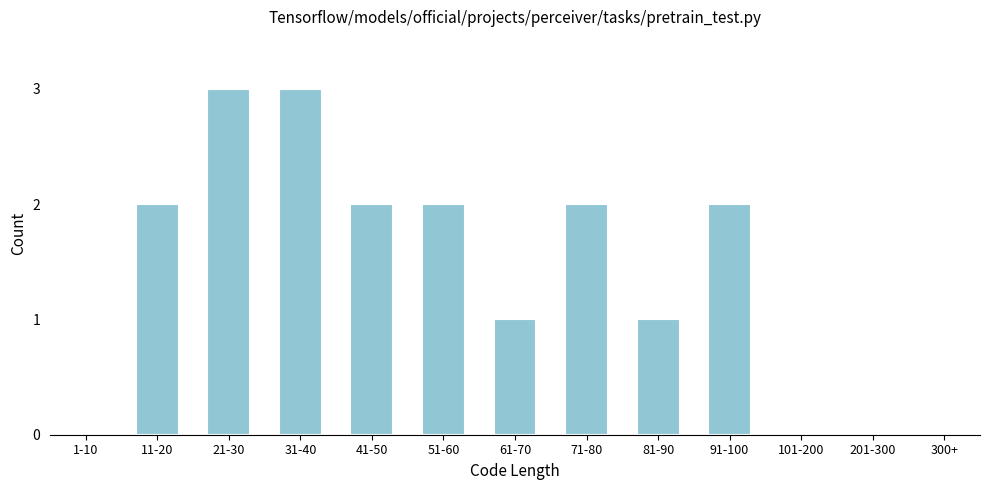

Reading left to right, extract all data points from this chart.

1-10=0	11-20=2	21-30=3	31-40=3	41-50=2	51-60=2	61-70=1	71-80=2	81-90=1	91-100=2	101-200=0	201-300=0	300+=0